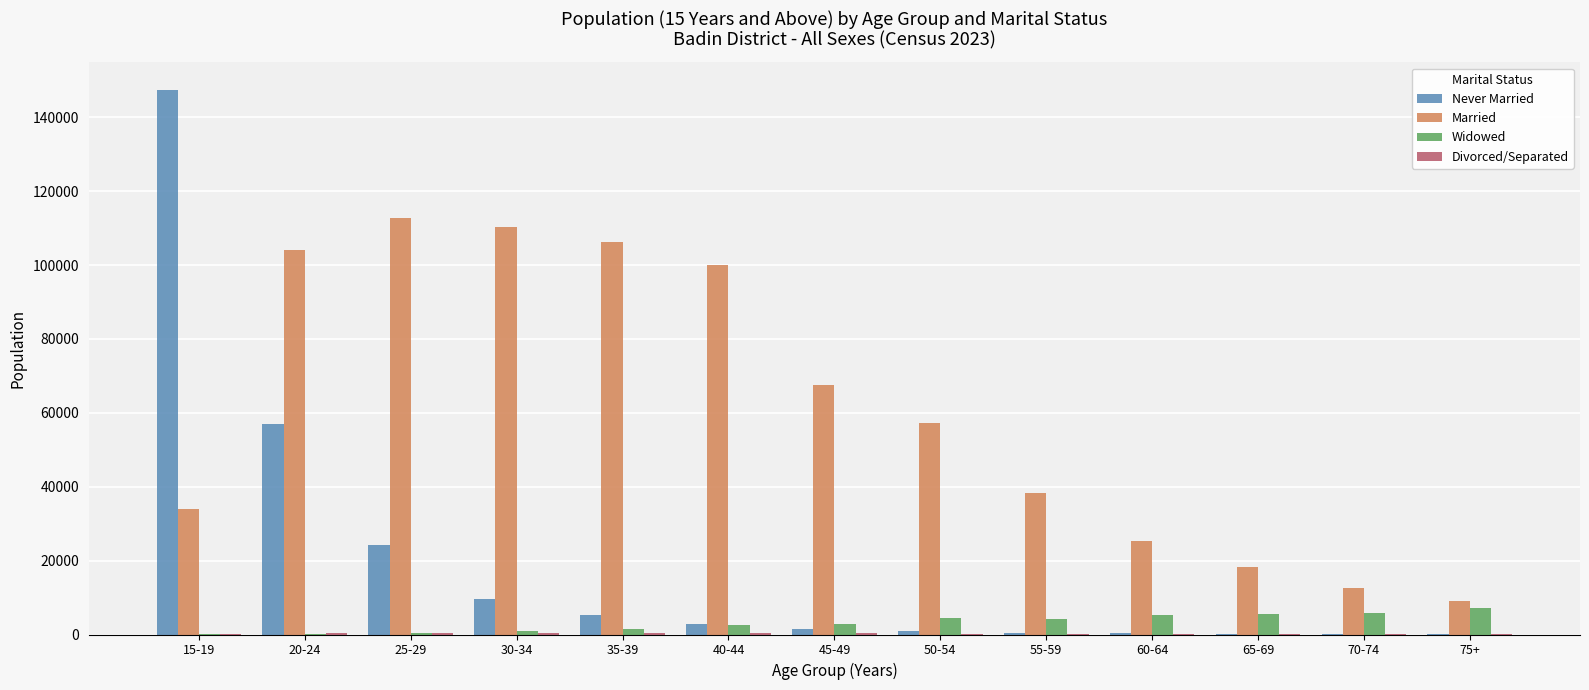

Between 50-54 and 70-74, which series saw the biggest shift?

Married